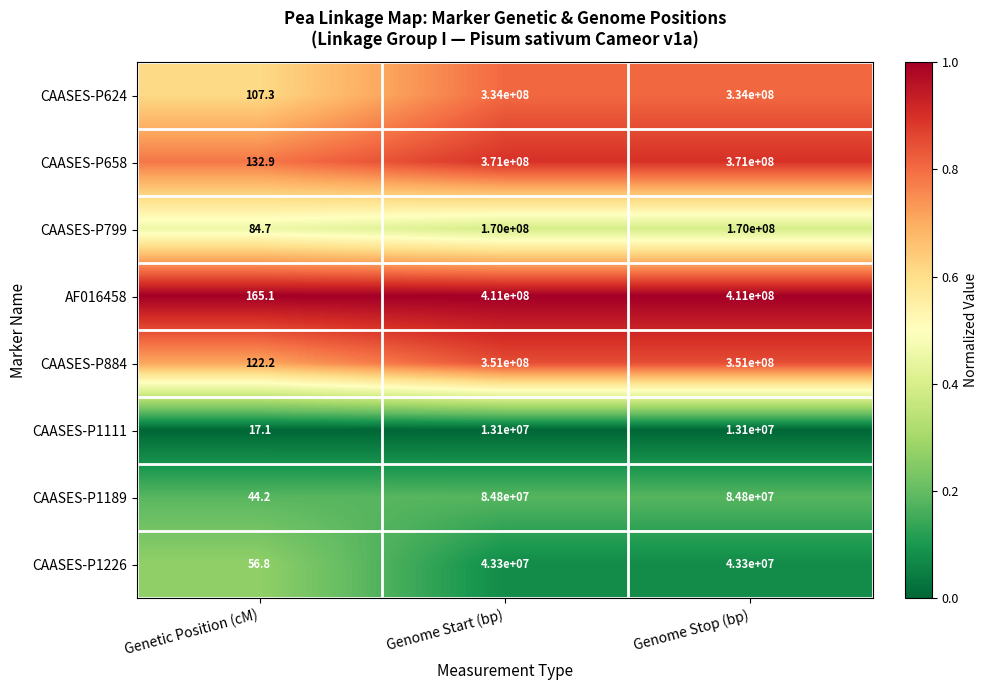

Which label corresponds to the smallest value in the chart?

Genetic Position (cM)